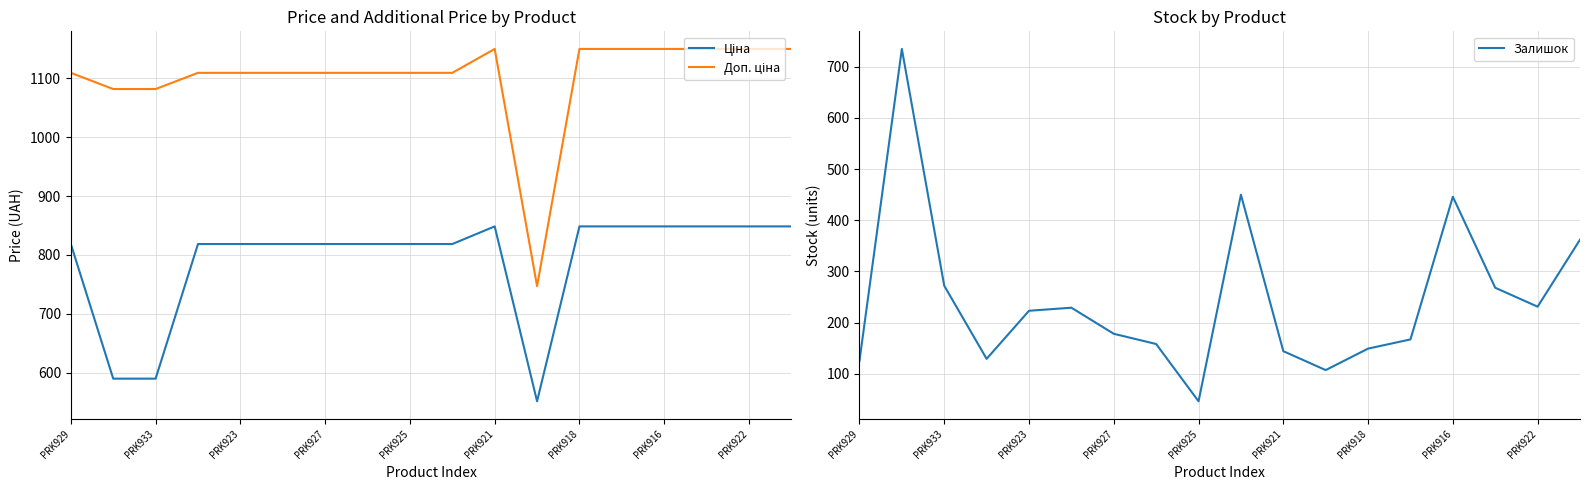

What is the minimum value for Залишок?

46